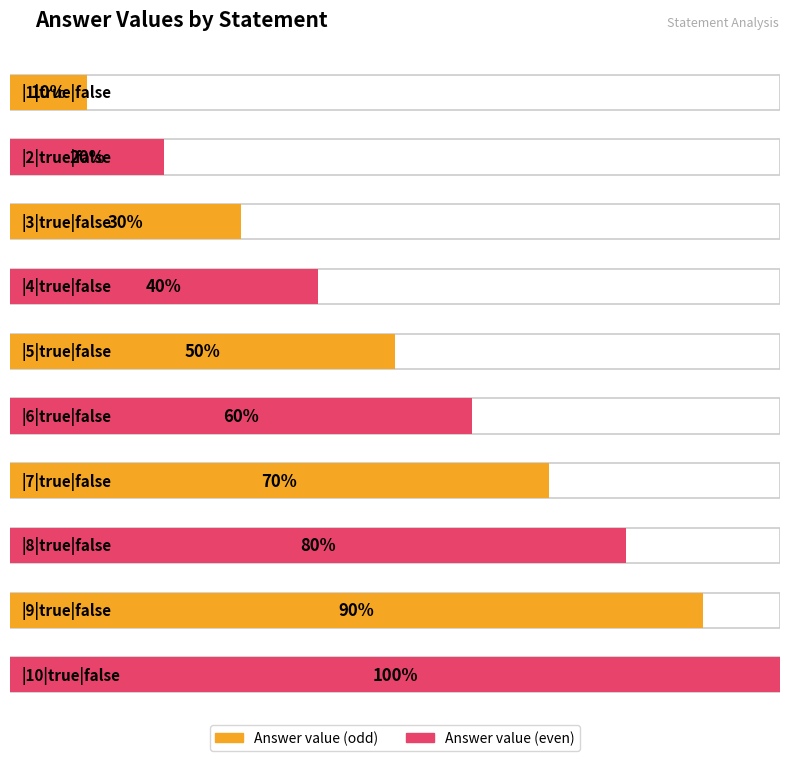

What is the difference between the values at |1|true|false and |3|true|false?

2